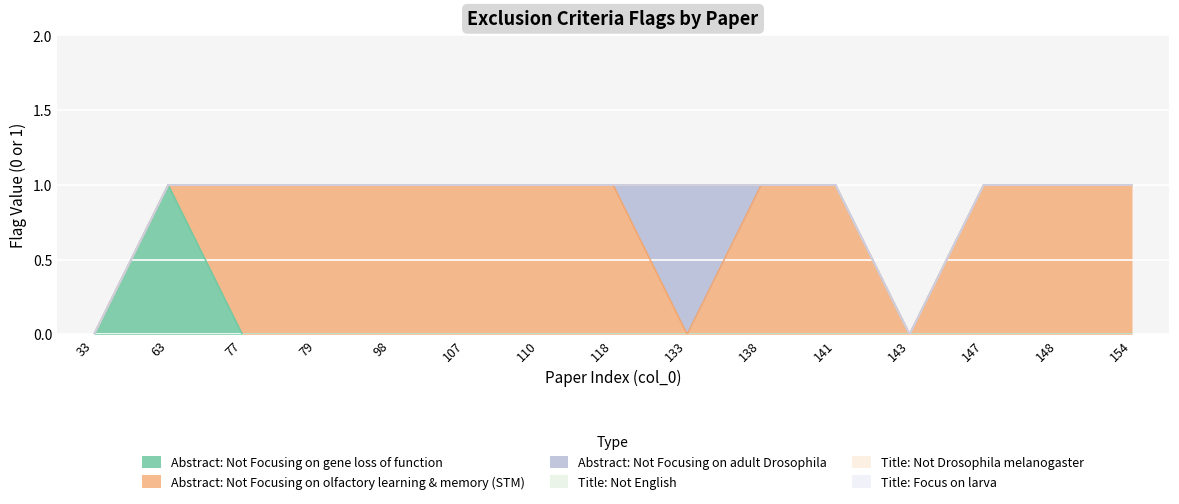

True or false: Title: Not Drosophila melanogaster and Abstract: Not Focusing on olfactory learning & memory (STM) cross at least once.

False